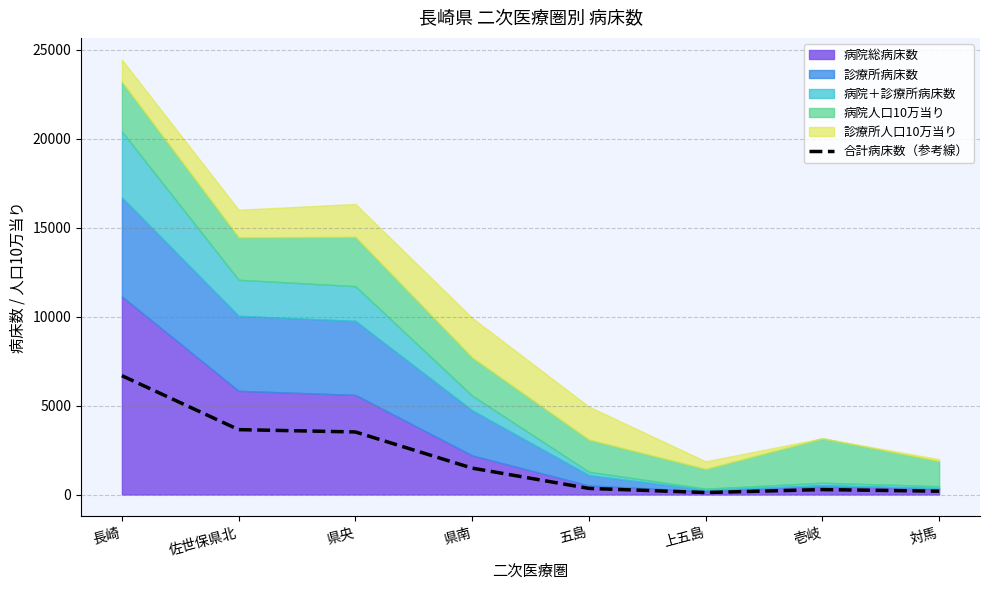

Reading left to right, list all the values displayed in this chart.

6681.0	3647.3	3516.5	1484.3	342.3	110.1	276.7	185.0